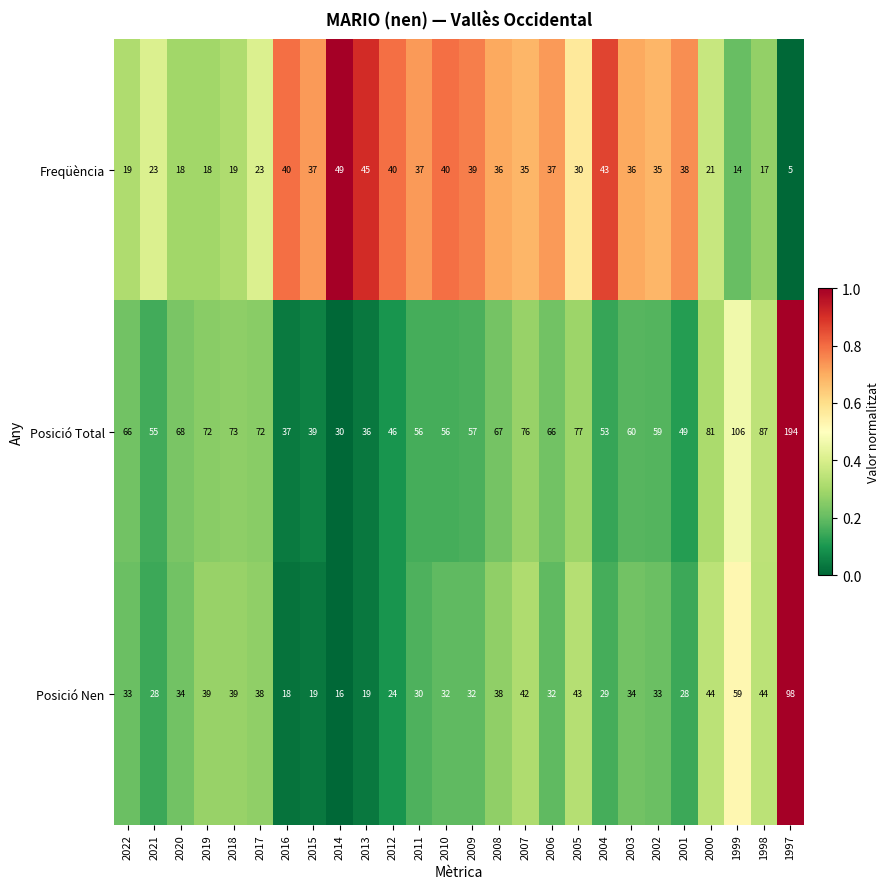

Which category has the lowest value in the Posició Nen series?

2014